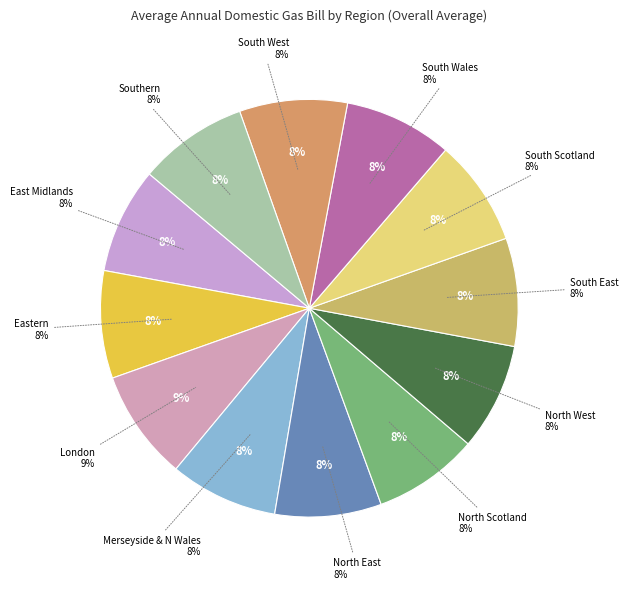

Which slice is the largest?

London